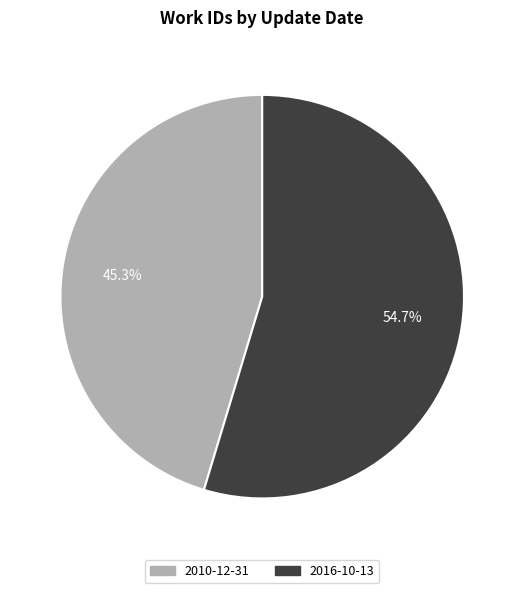

To the nearest percent, what is the average slice percentage?

50%